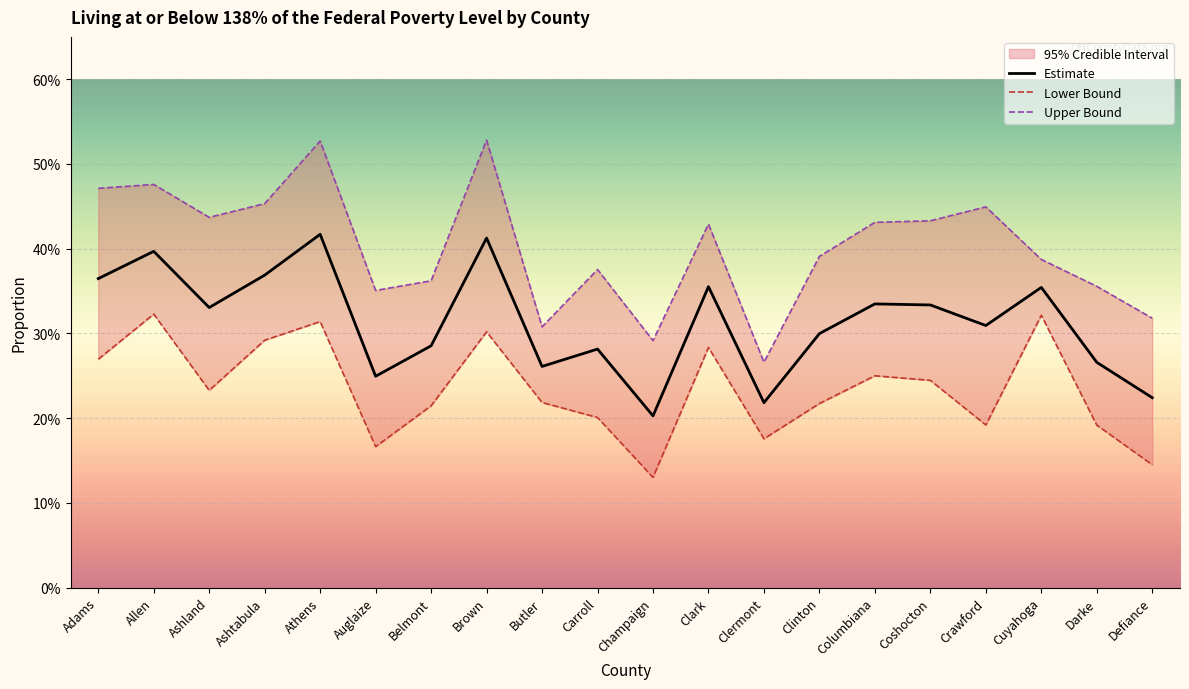

What is the smallest value displayed?

0.1